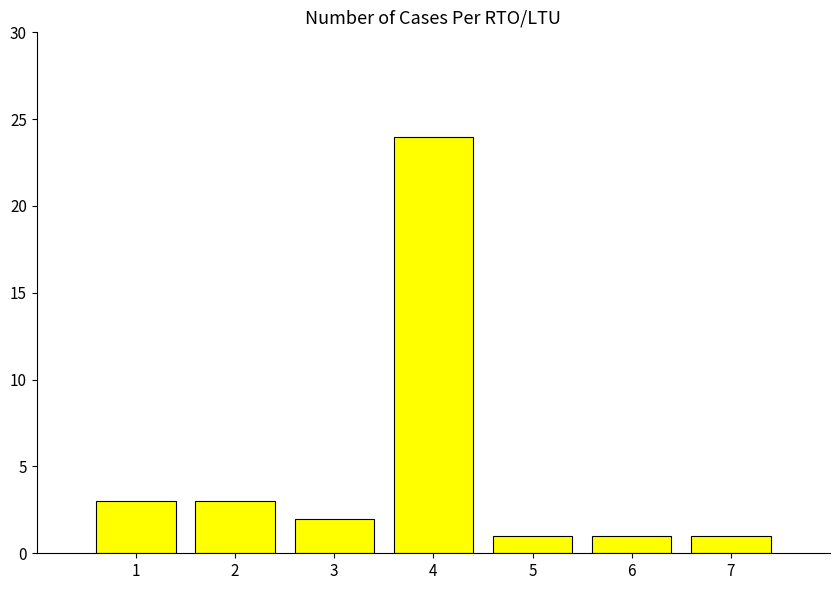

What is the value of the 7th bar from the left?

1